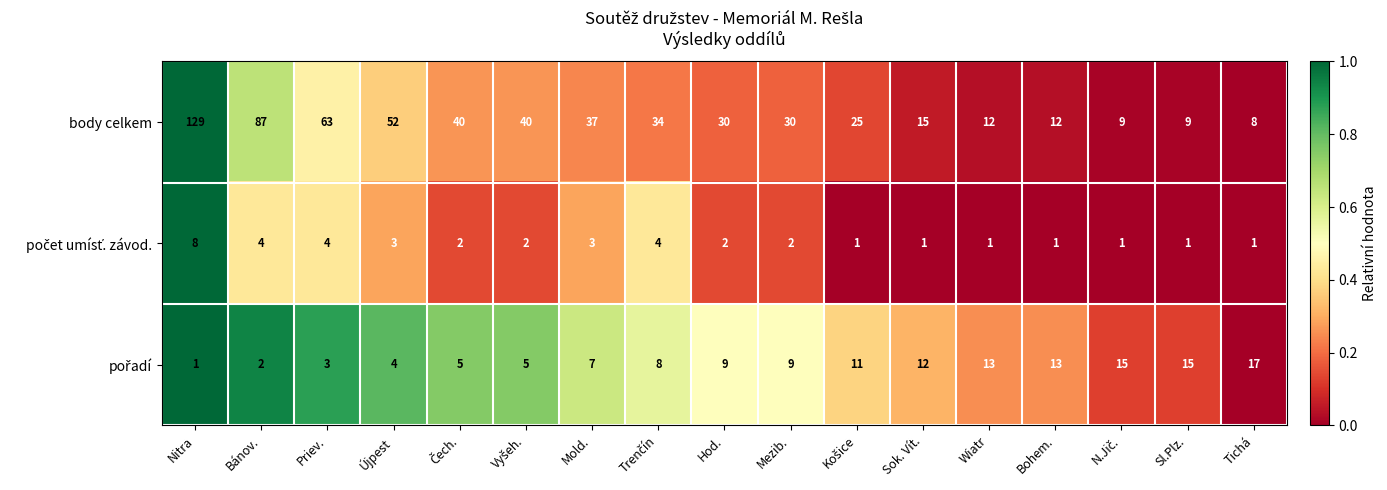

What is the maximum value shown in the chart?

129